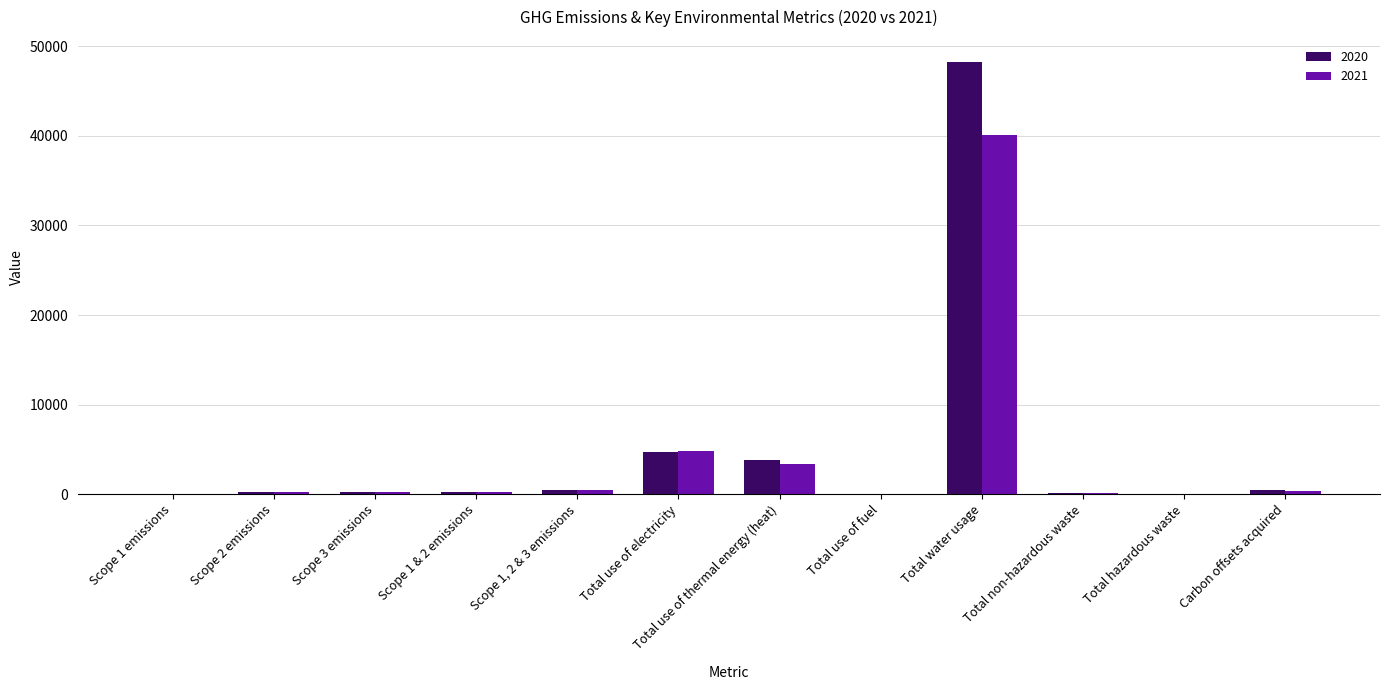

Count the number of data series in this chart.

2